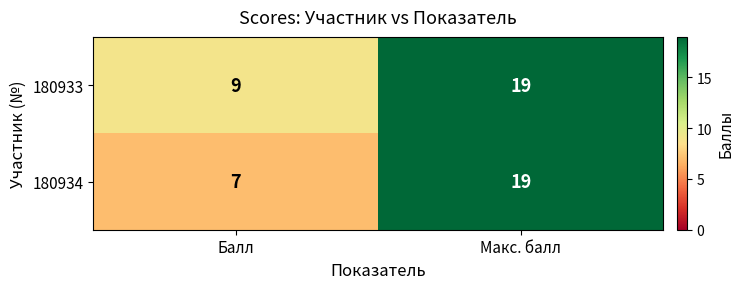

Which series has the widest spread of values?

180934